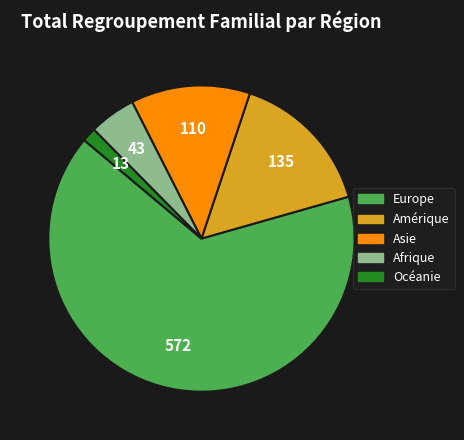

What is the largest slice in the pie chart?

Europe